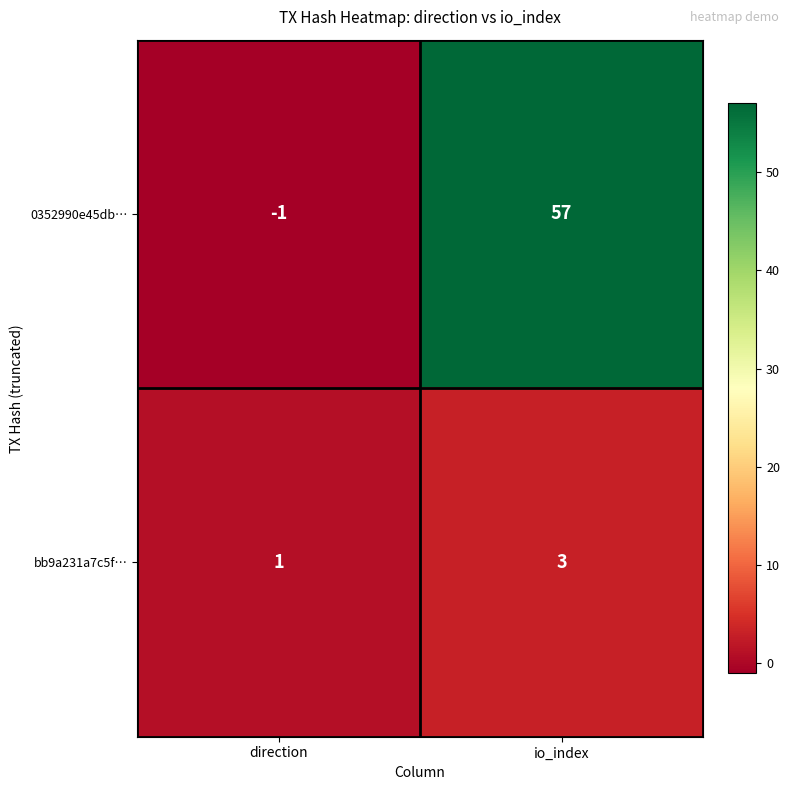

What is the maximum value shown in the chart?

57